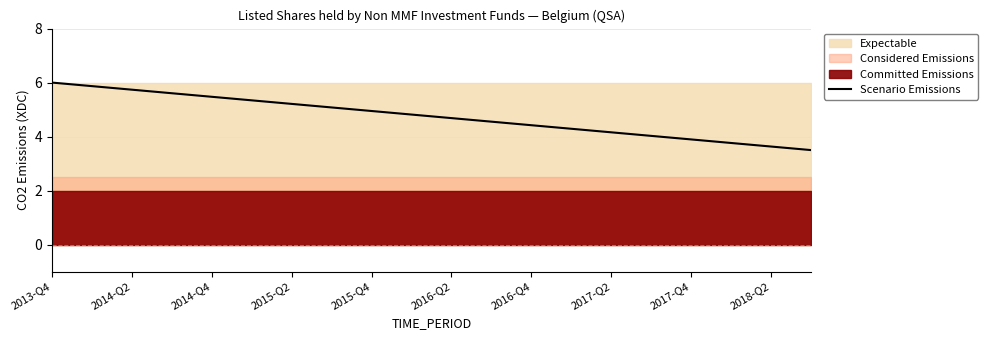

Is it true that Scenario Emissions equals 5.2 at 2015-Q2?

True